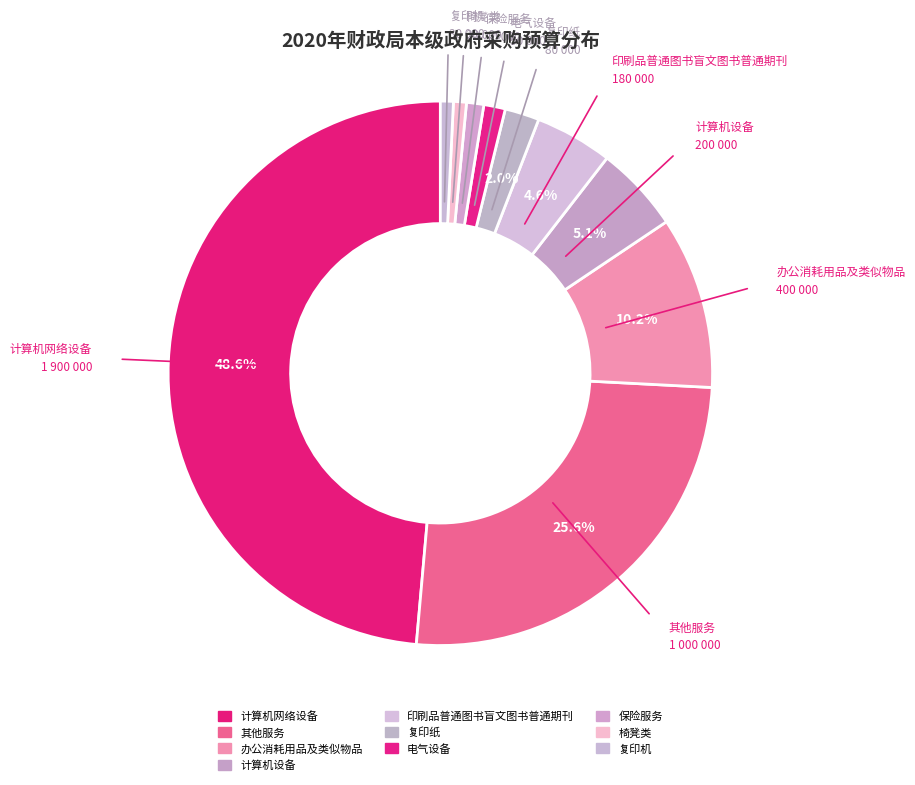

Count the number of slices in the pie.

10